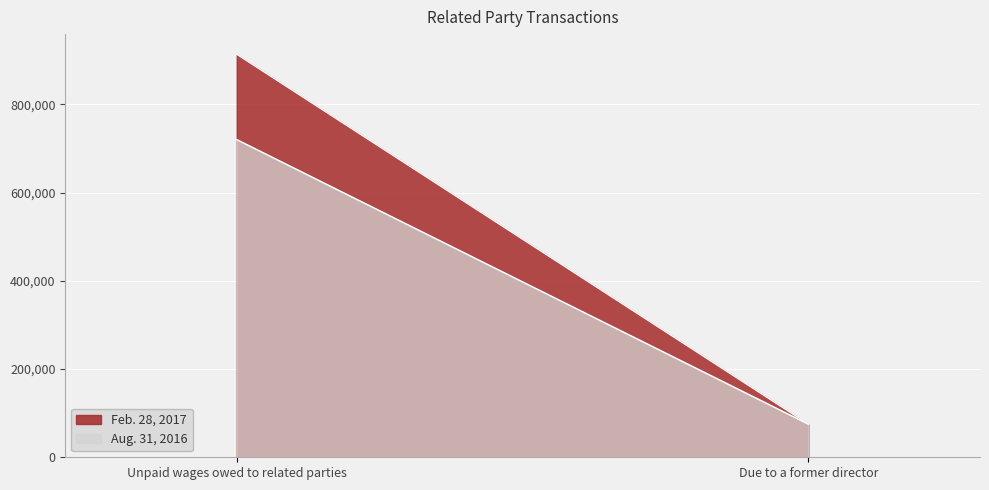

True or false: Aug. 31, 2016 has a value of 318890 at Unpaid wages owed to related parties.

False